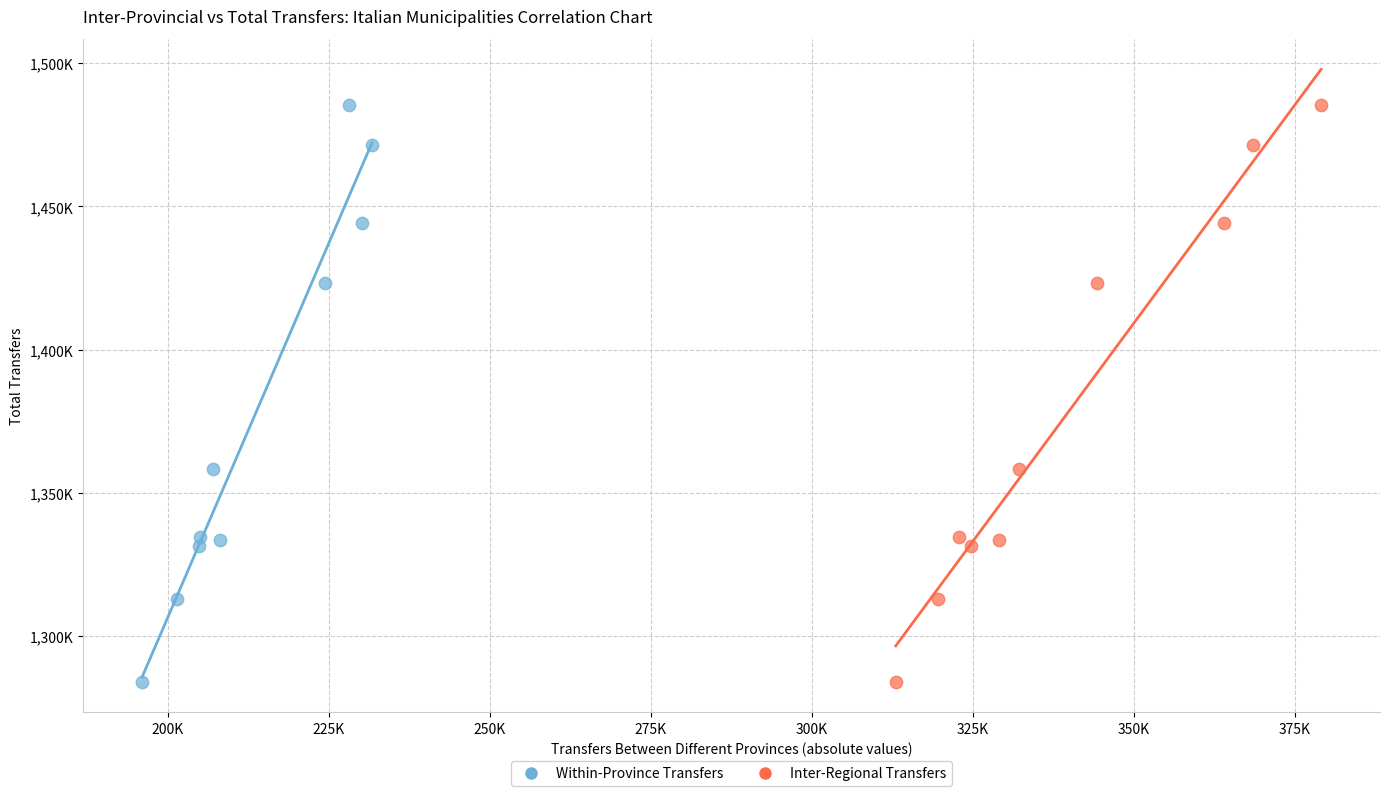

What are all the series names shown in the legend?

Within-Province Transfers, Inter-Regional Transfers